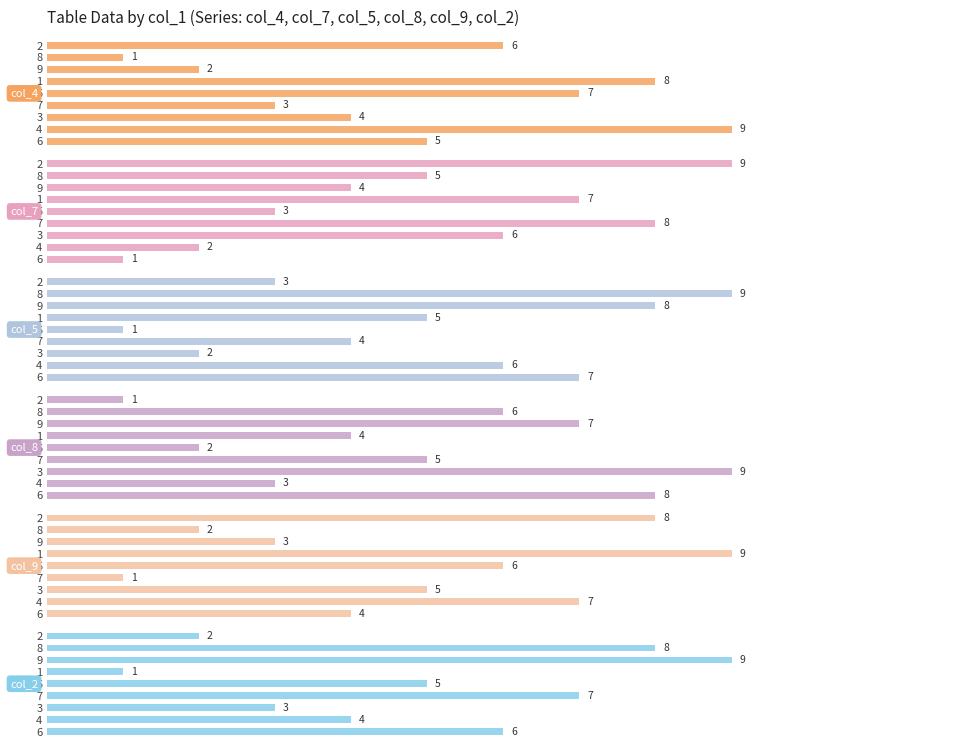

Count the number of data series in this chart.

6